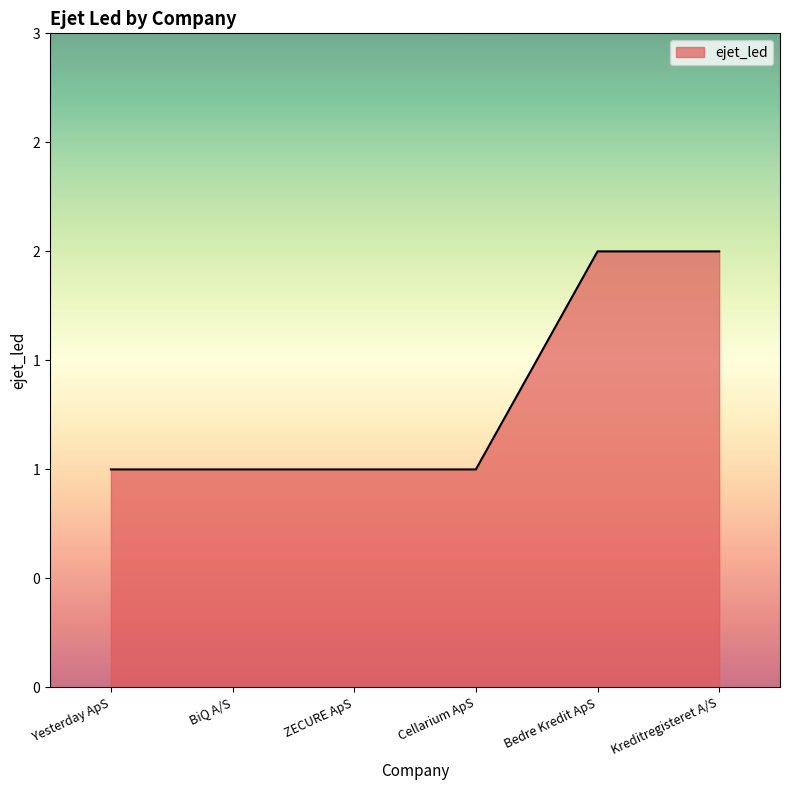

What position from the right is Kreditregisteret A/S?

1